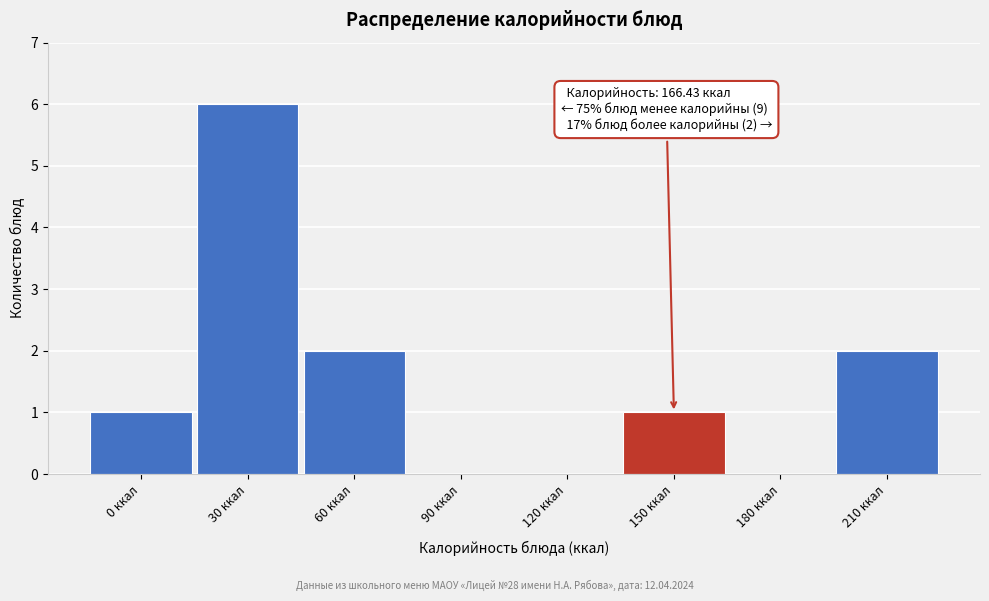

Reading left to right, what are all the values shown in this chart?

0 ккал=1	30 ккал=6	60 ккал=2	90 ккал=0	120 ккал=0	150 ккал=1	180 ккал=0	210 ккал=2